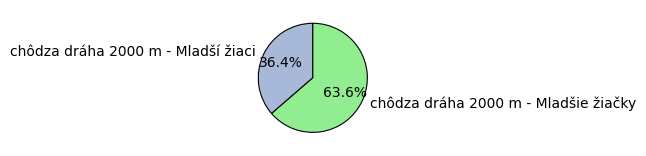

Which category has the biggest portion of the pie?

chôdza dráha 2000 m - Mladšie žiačky